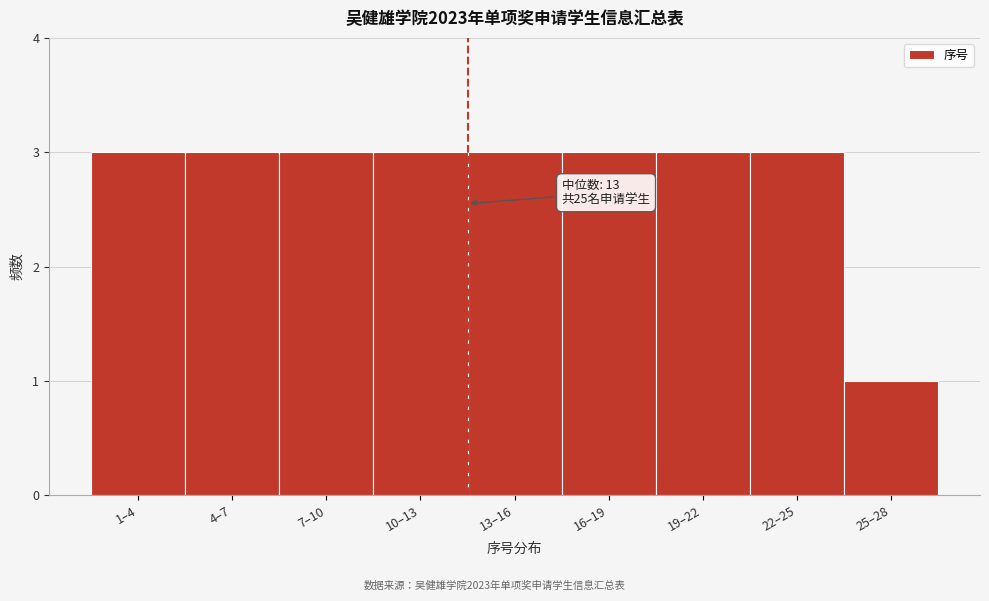

Reading right to left, transcribe all the data shown in this chart.

25–28=1	22–25=3	19–22=3	16–19=3	13–16=3	10–13=3	7–10=3	4–7=3	1–4=3